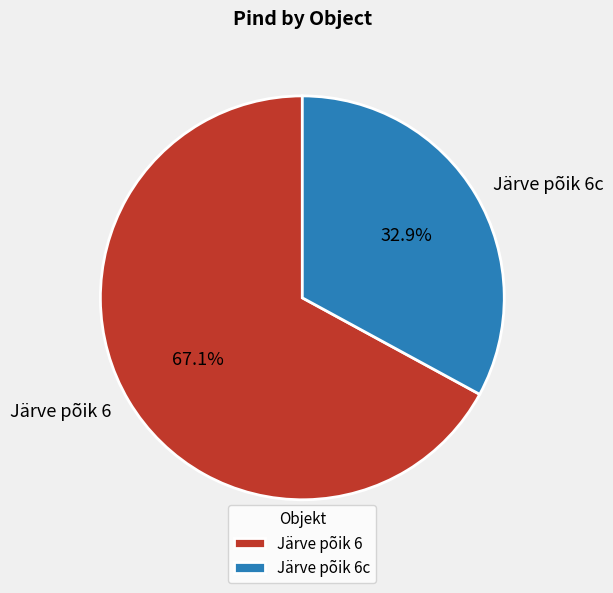

To the nearest percent, what percentage of the pie is Järve põik 6?

67%